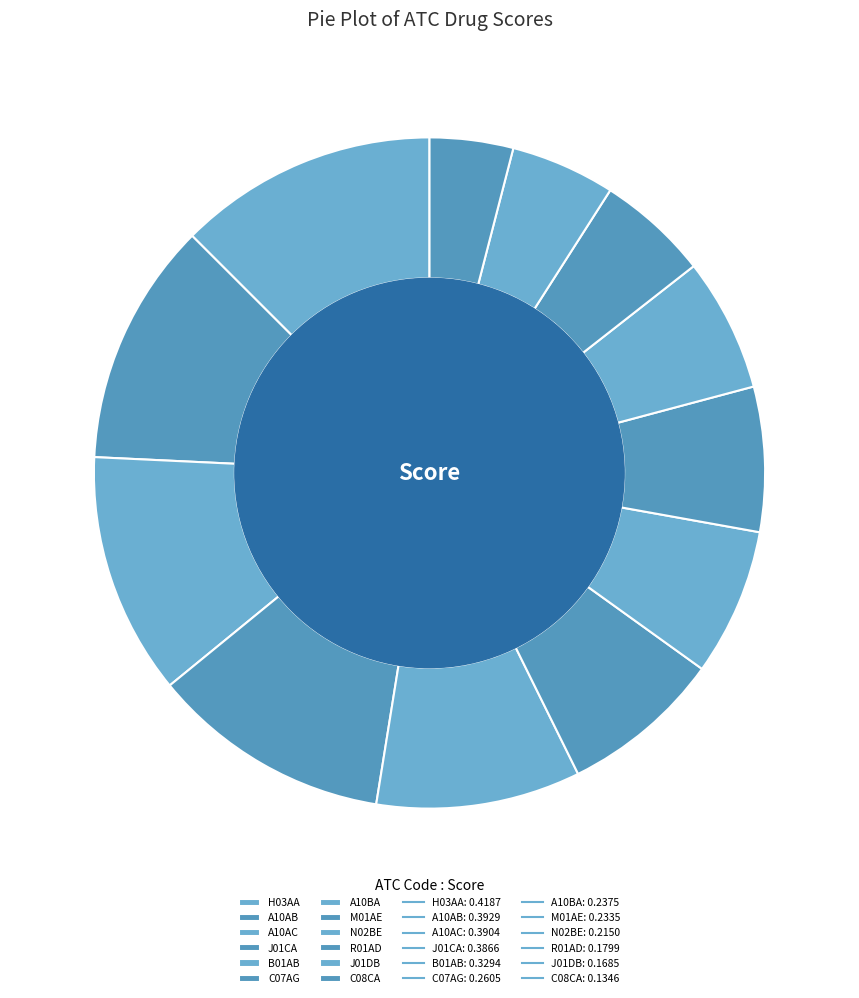

Which slice is the smallest?

C08CA